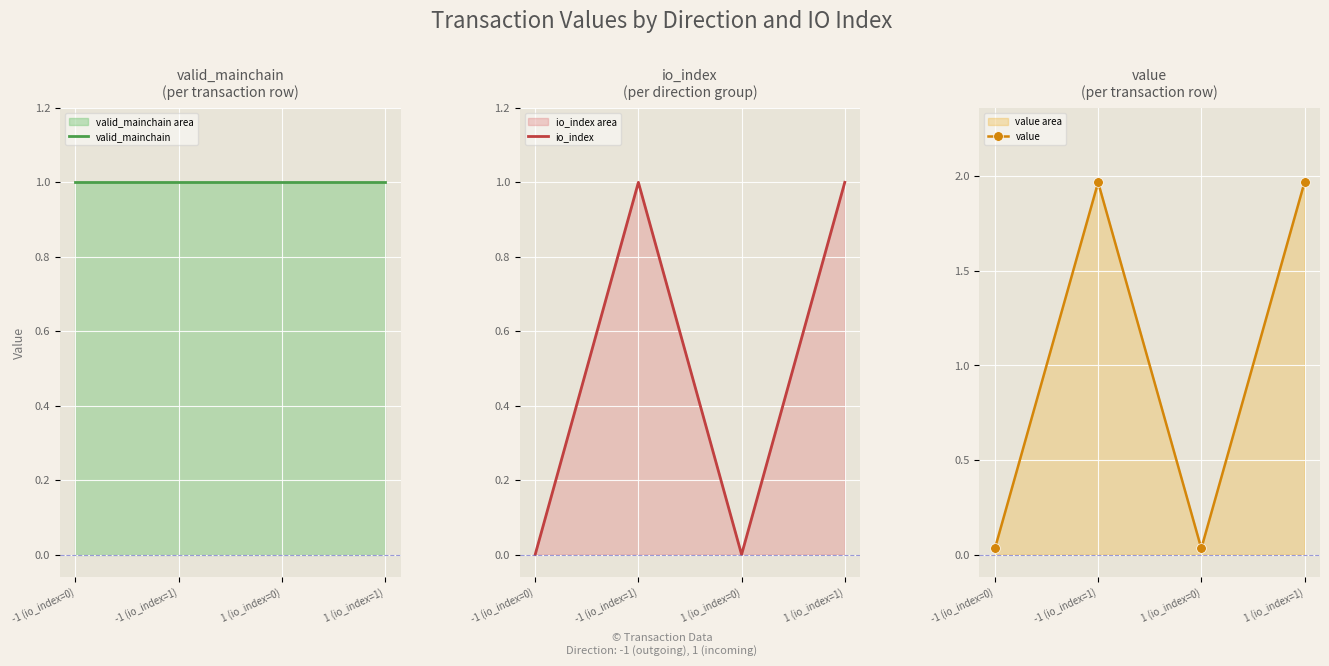

Which series ends up on top after the final intersection of value and valid_mainchain?

value